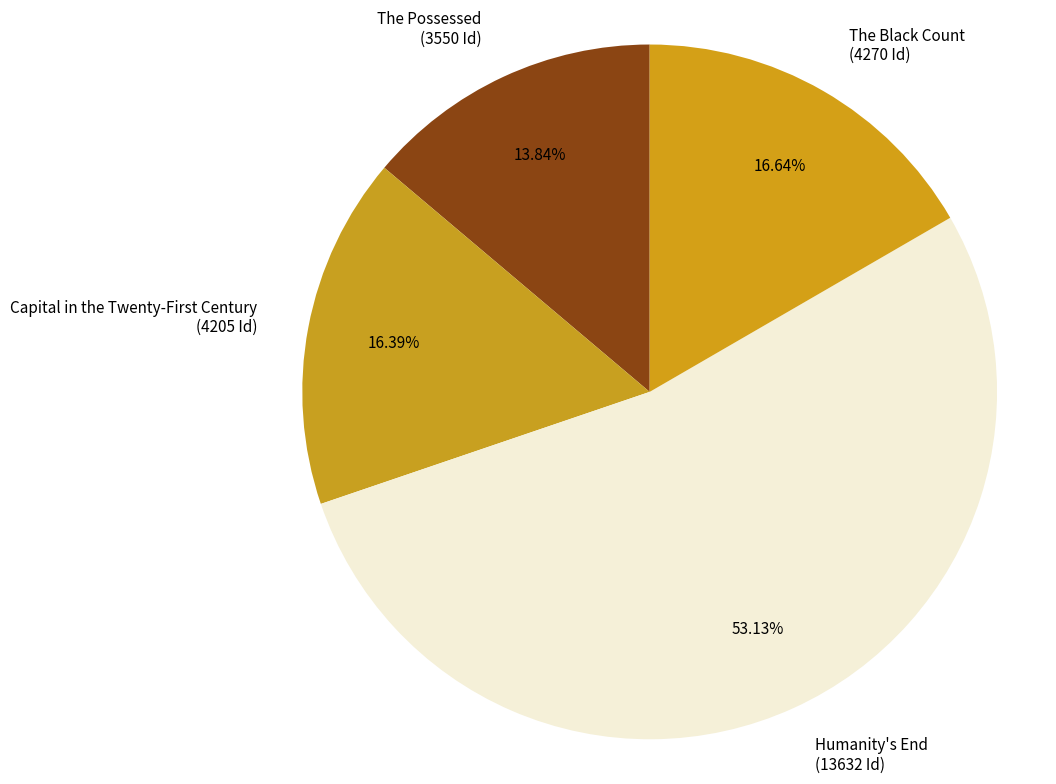

What is the majority slice?

Humanity's End